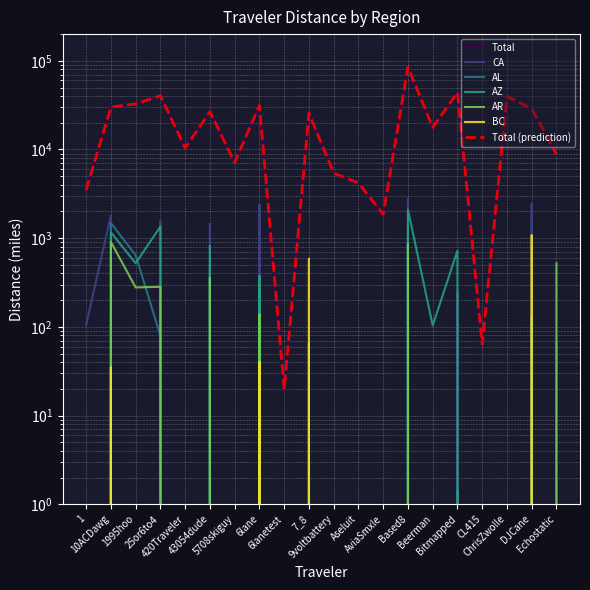

At which category does the chart reach its minimum across all series?

1995hoo